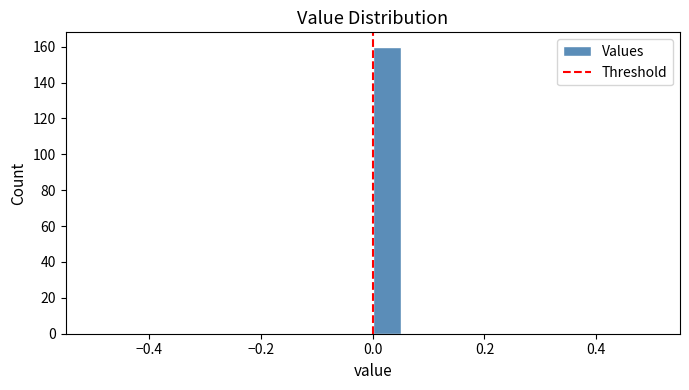

Read against the x-axis, roughly where is the centre of the tallest bar?

0.02